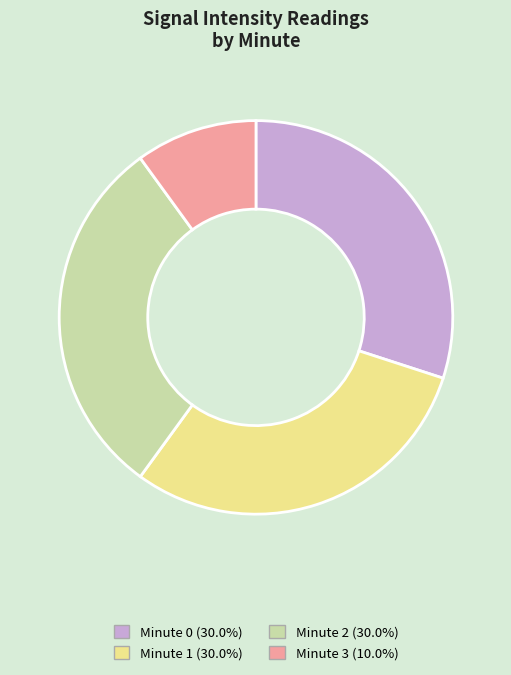

What is the smallest slice in the pie chart?

Minute 3